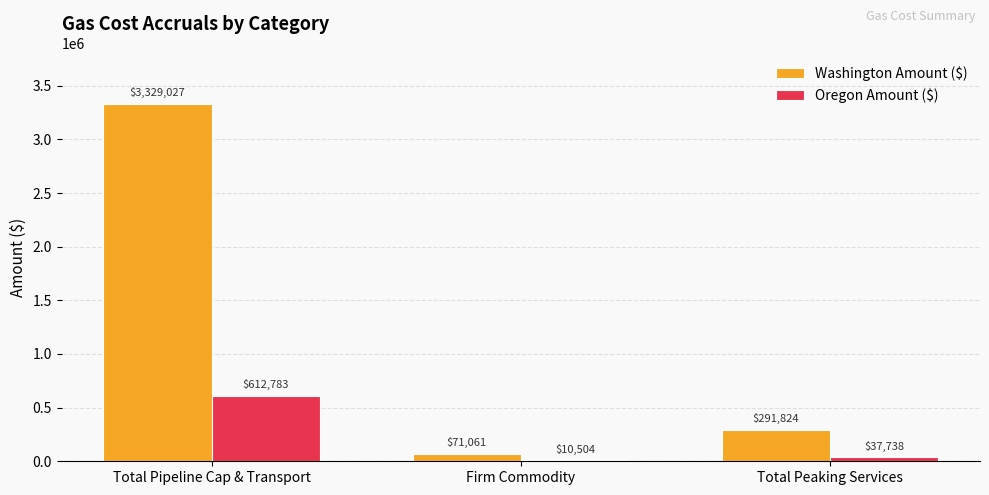

Which series has the largest total across all categories?

Washington Amount ($)